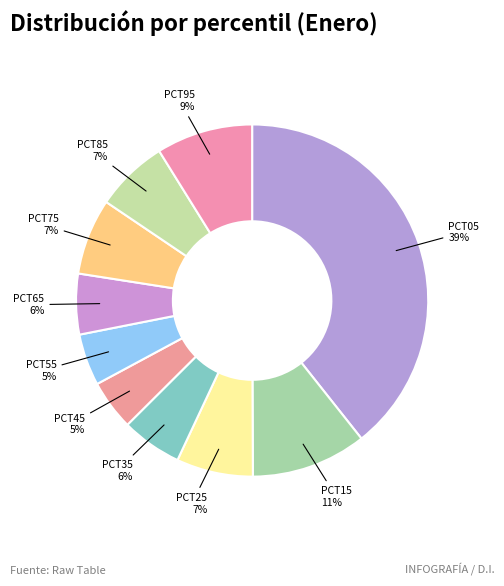

Is there a majority slice in this chart?

No